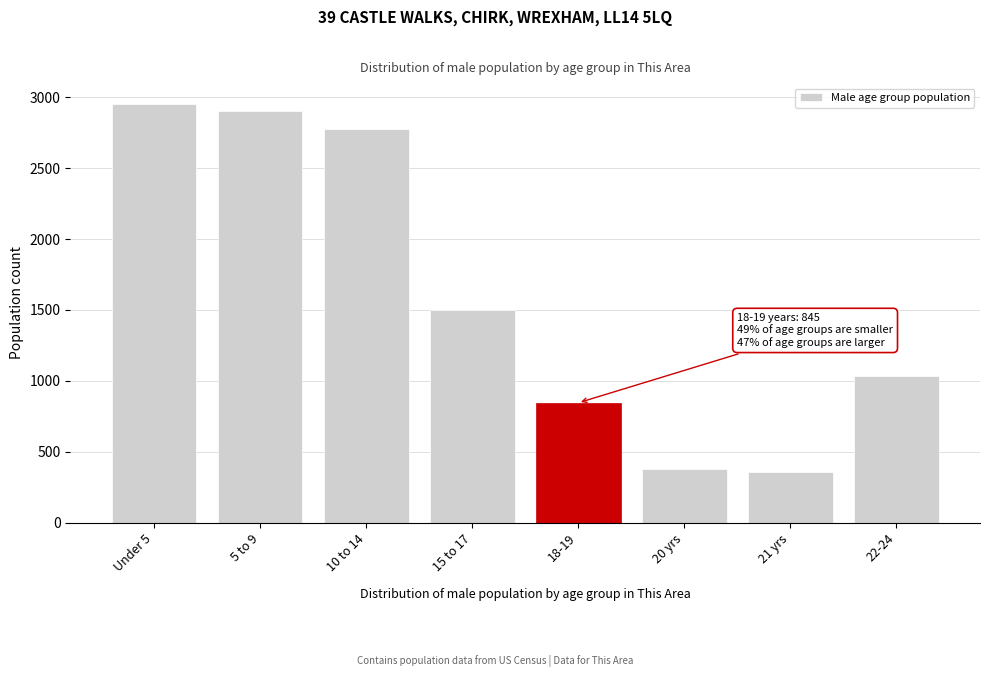

Reading left to right, list all the values displayed in this chart.

Under 5=2952	5 to 9=2905	10 to 14=2777	15 to 17=1501	18-19=845	20 yrs=375	21 yrs=356	22-24=1036